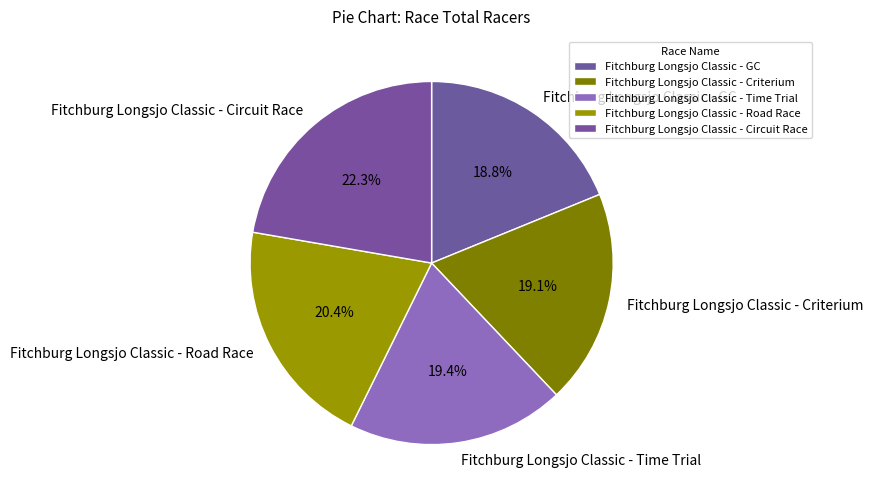

Is Fitchburg Longsjo Classic - GC the majority of the pie?

No